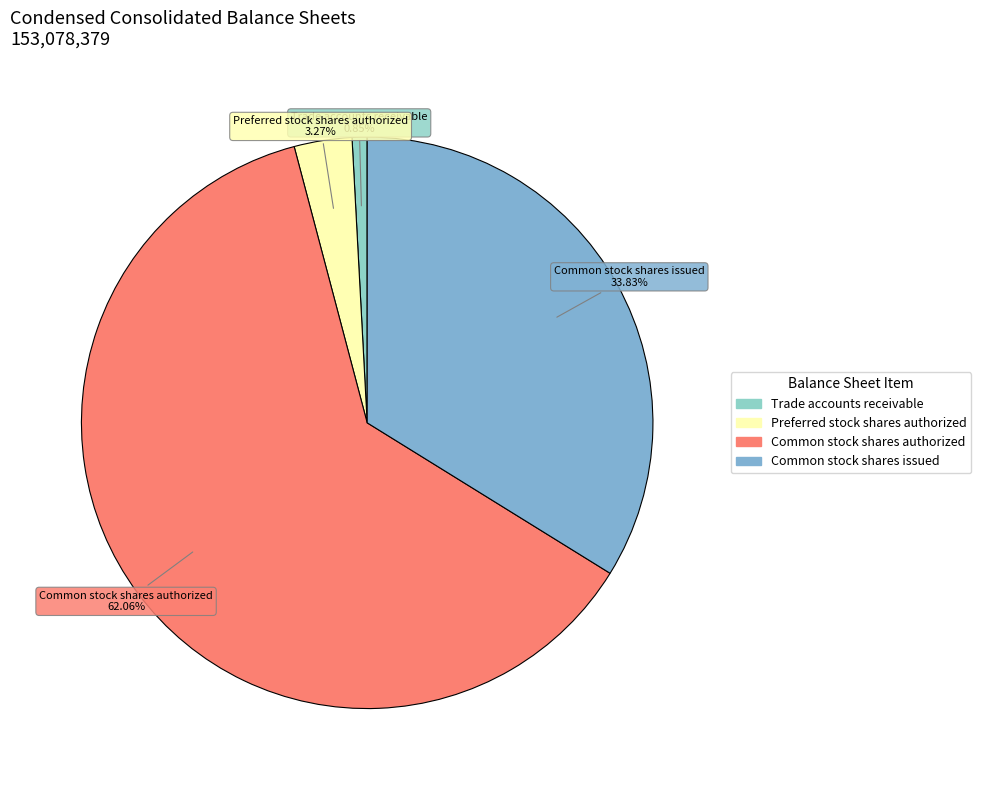

How many slices are in this pie chart?

4